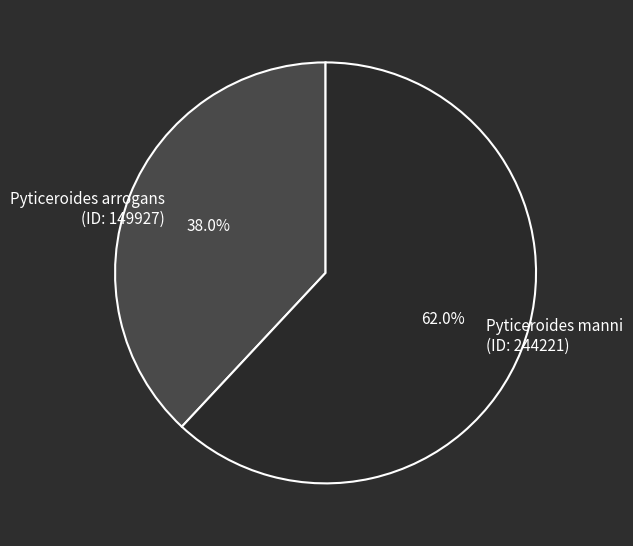

Is it true that Pyticeroides manni is 57% of the pie?

False